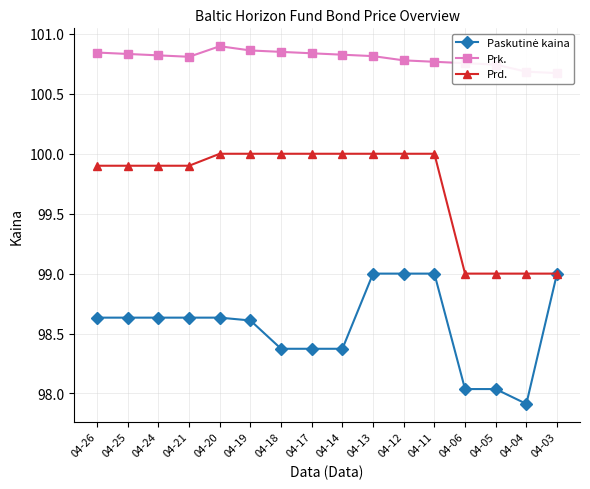

How many distinct data groups are displayed?

3